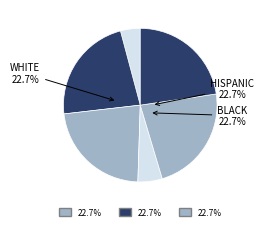

How many segments does this pie chart have?

6